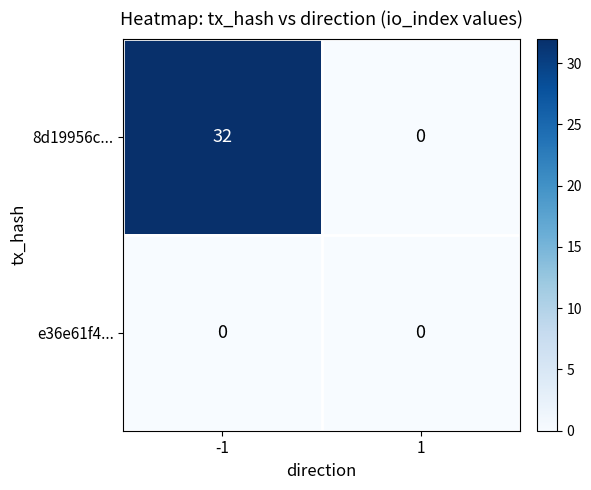

Which series changed the most between -1 and 1?

8d19956c...